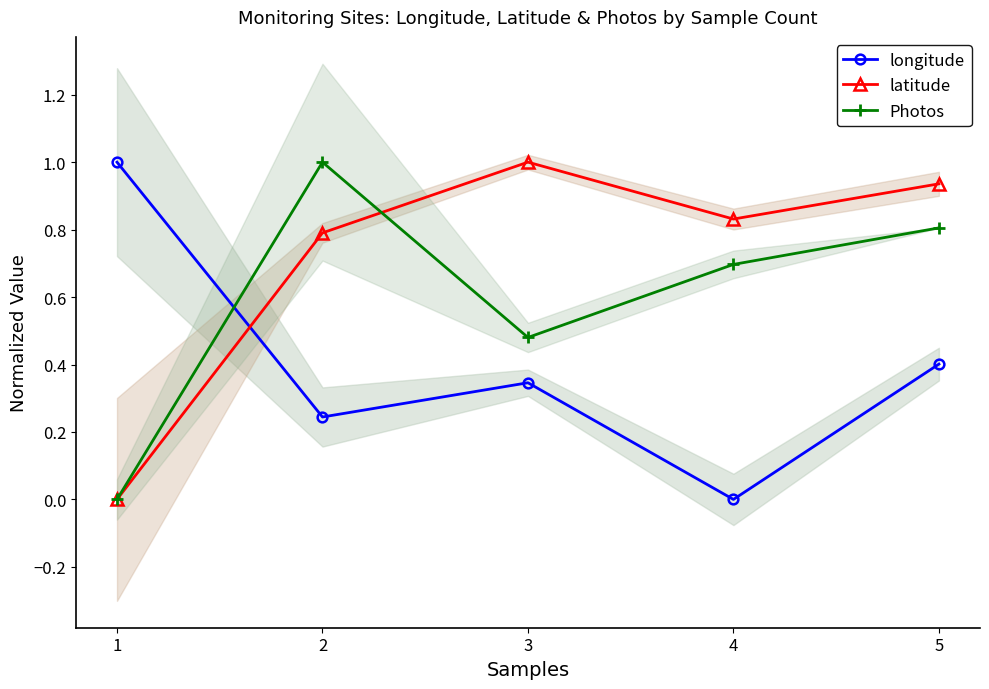

At which label does latitude reach its minimum?

1